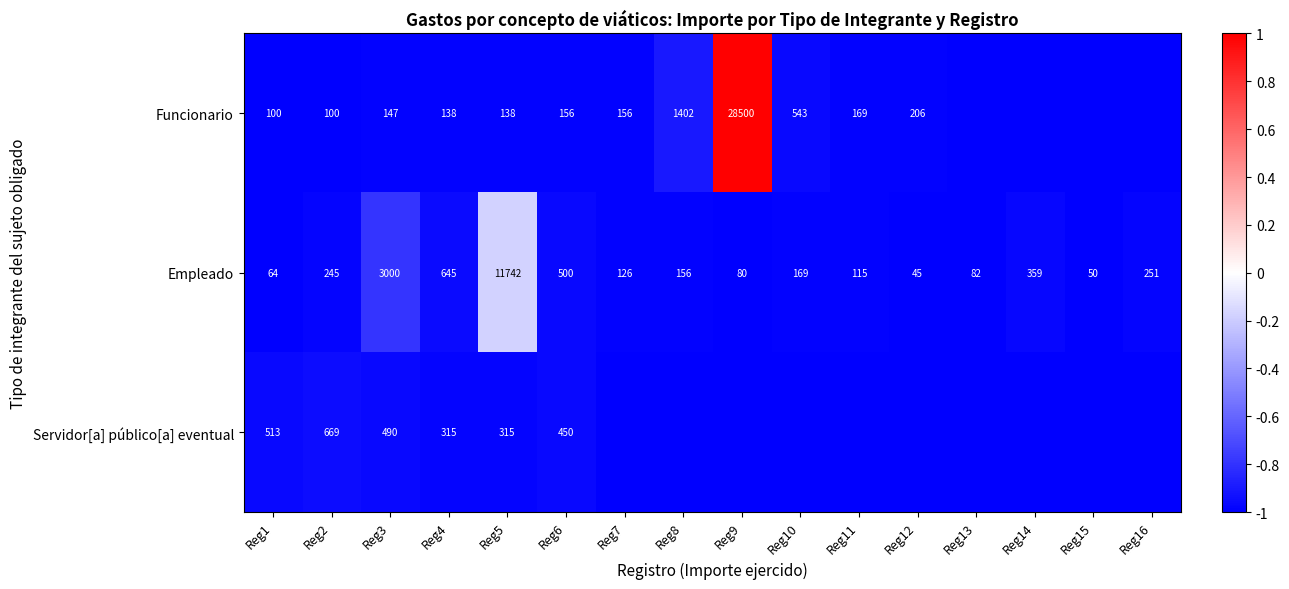

Is it true that Funcionario equals 117 at Reg11?

False